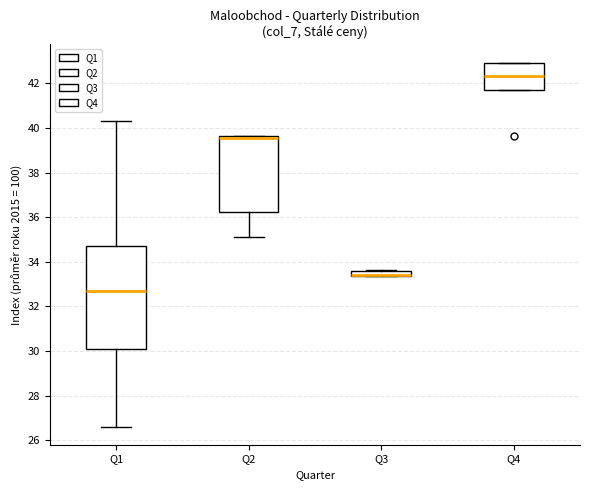

Comparing the boxes themselves (not the whiskers), which one is the tallest?

Q1